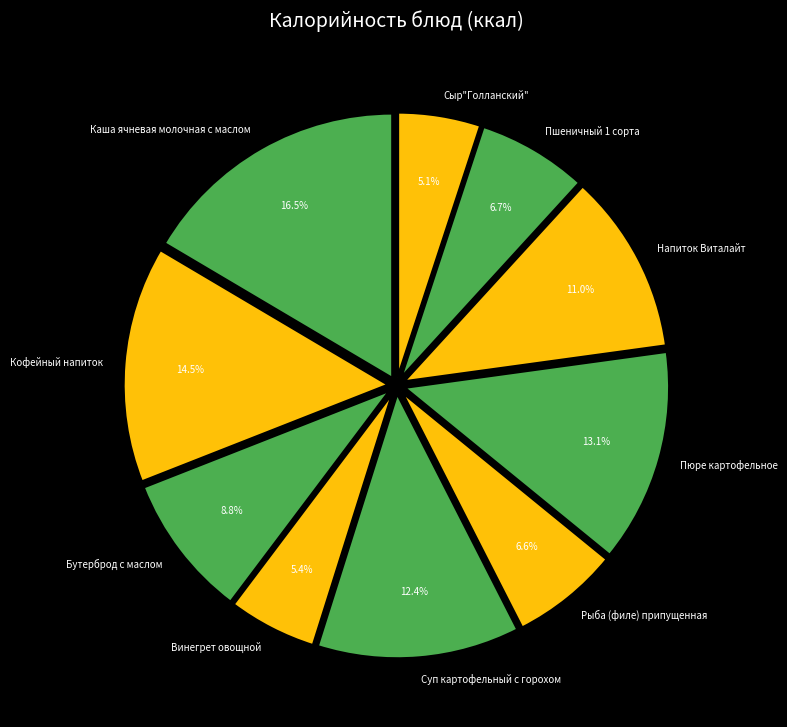

Which slice is the largest?

Каша ячневая молочная с маслом